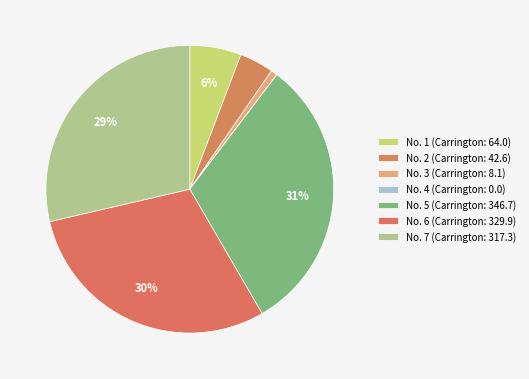

Which slice is the smallest?

4